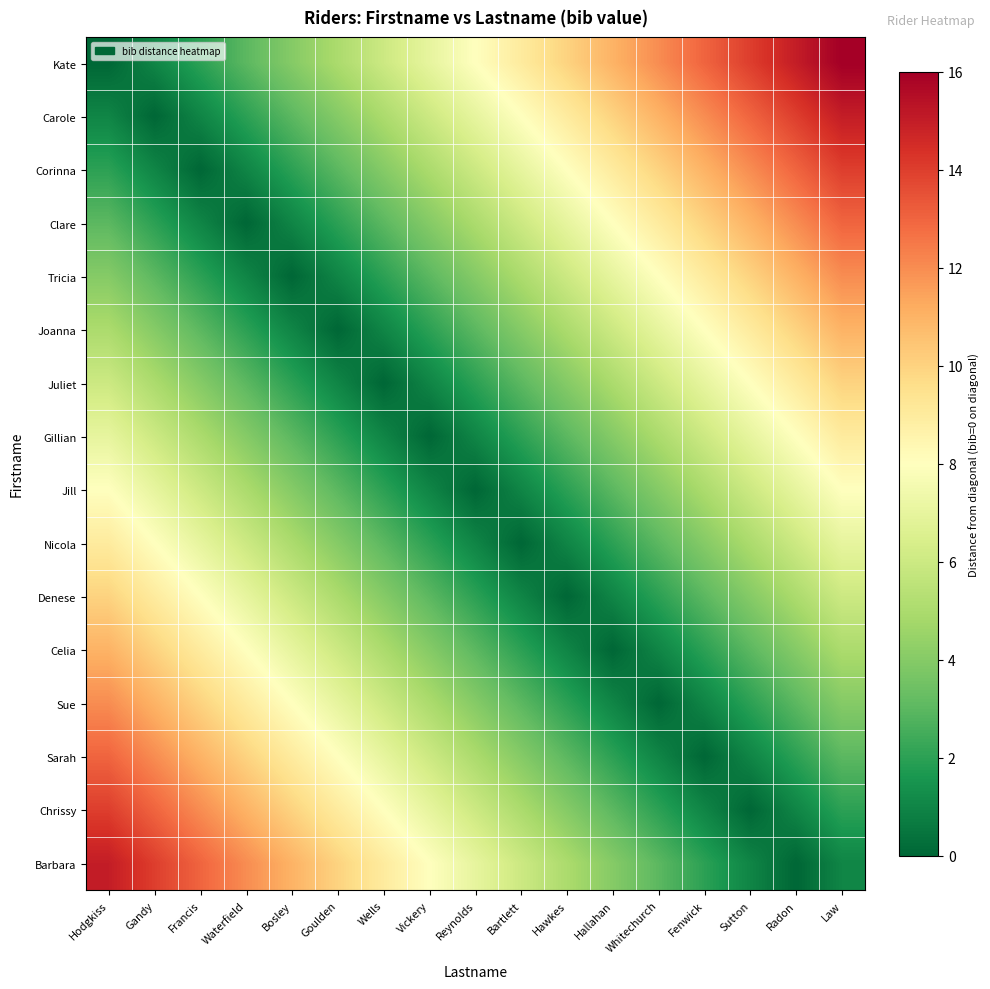

What is the greatest value displayed?

16